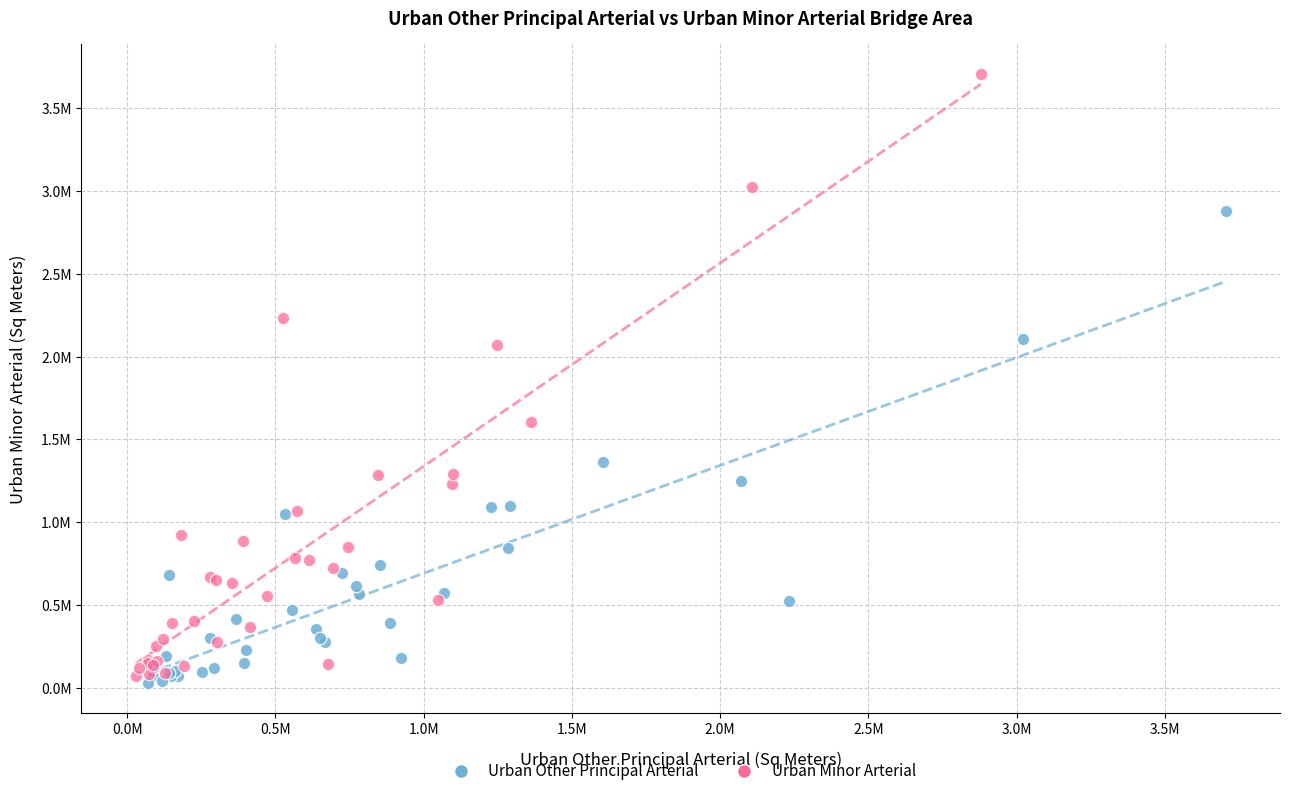

What are all the series names shown in the legend?

Urban Other Principal Arterial, Urban Minor Arterial